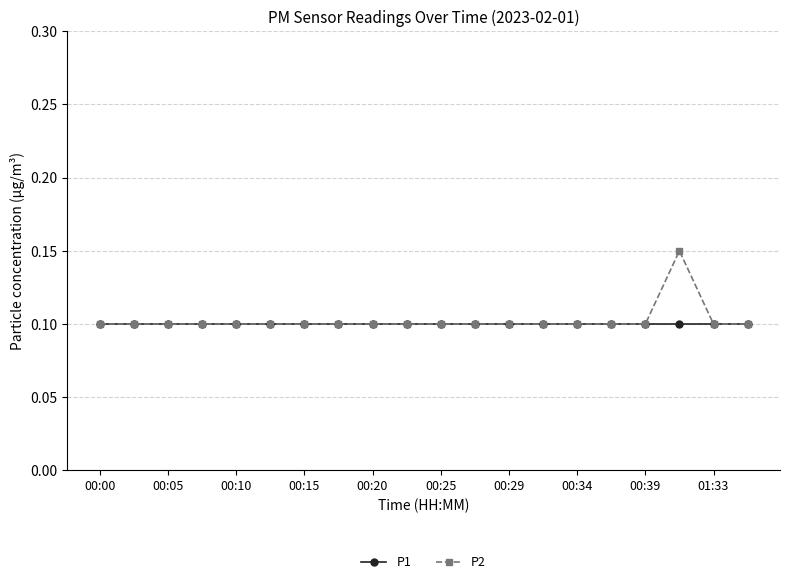

What is the sum of all P2 values?

2.1